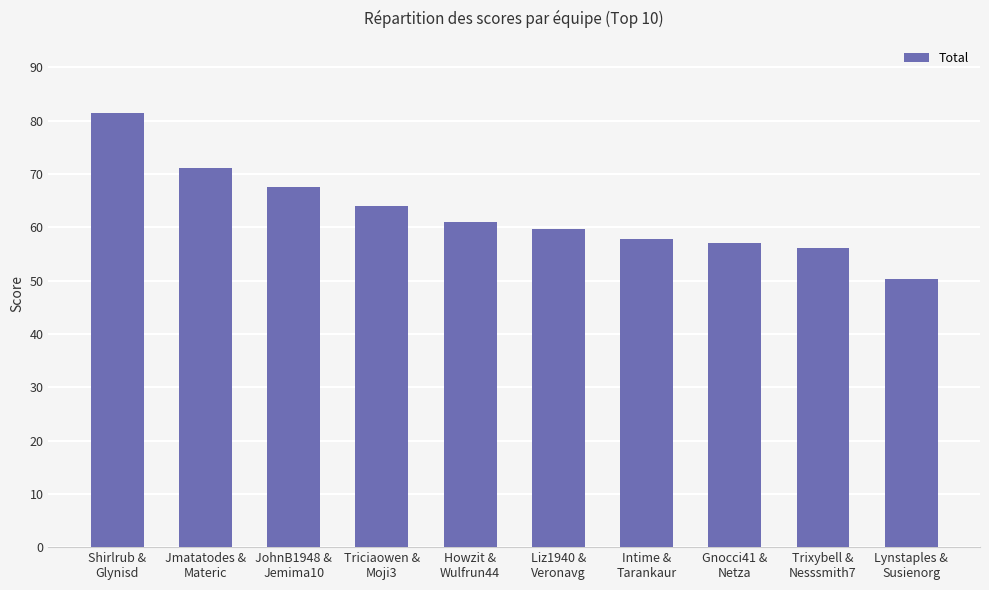

Reading left to right, transcribe all the data shown in this chart.

Shirlrub &
Glynisd=81.4	Jmatatodes &
Materic=71.1	JohnB1948 &
Jemima10=67.6	Triciaowen &
Moji3=64.0	Howzit &
Wulfrun44=61.0	Liz1940 &
Veronavg=59.7	Intime &
Tarankaur=57.8	Gnocci41 &
Netza=57.1	Trixybell &
Nesssmith7=56.2	Lynstaples &
Susienorg=50.4